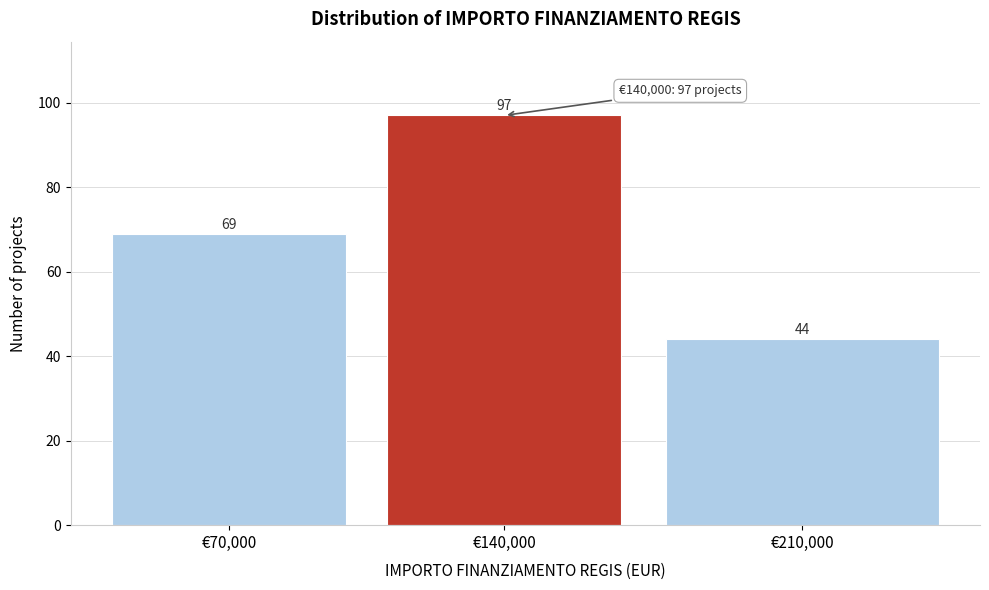

Reading right to left, what are all the values shown in this chart?

44	97	69